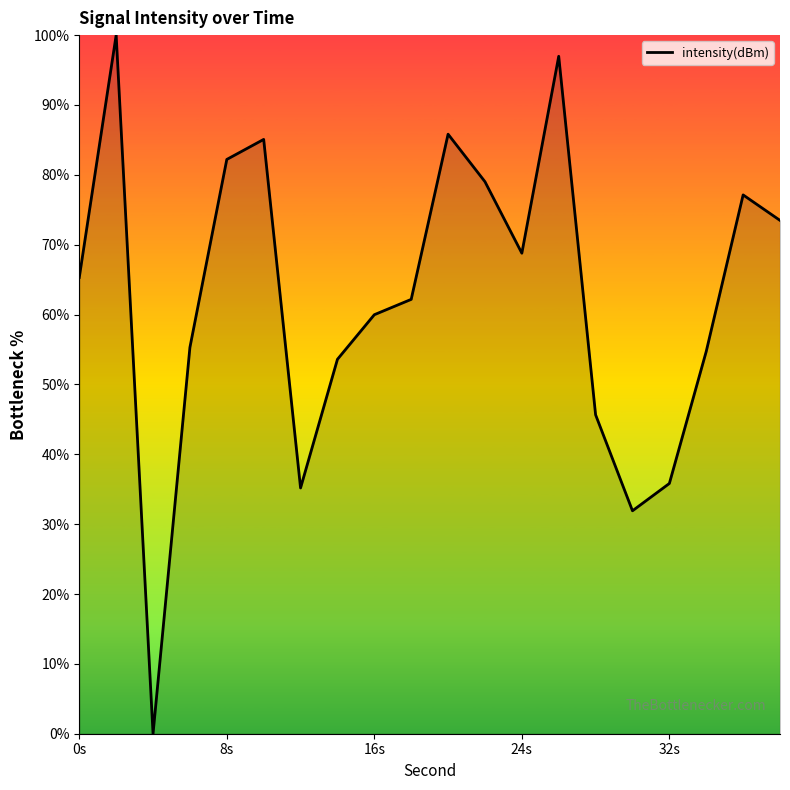

What is the difference between the maximum and minimum values?

100.0